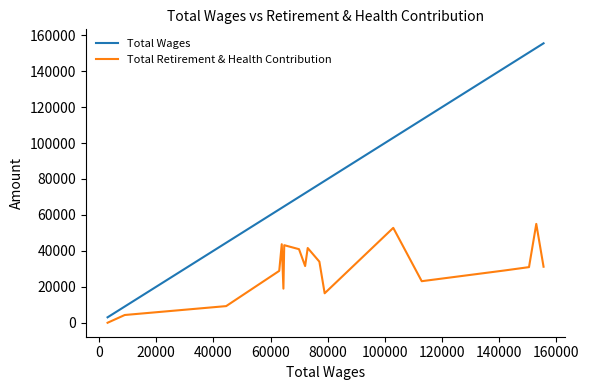

What is the sum of all Total Retirement & Health Contribution values?

534818